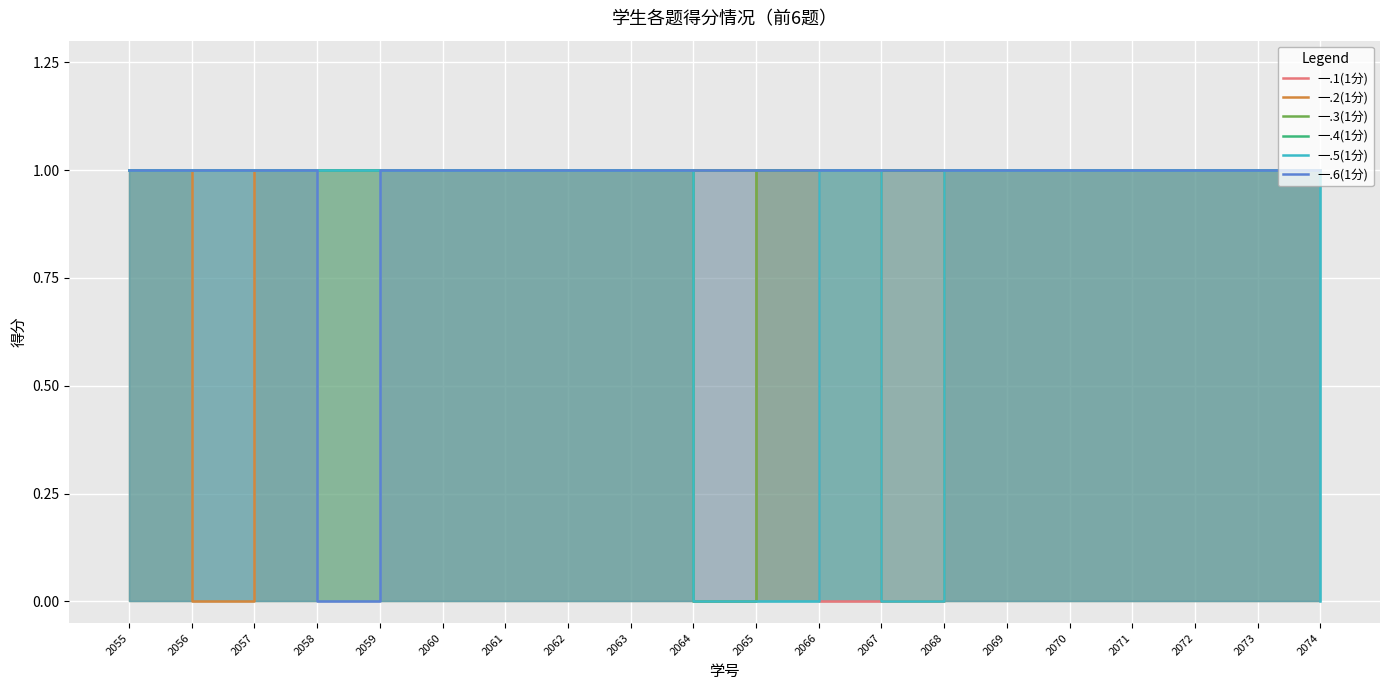

What is the total value across all series at 2063?

6